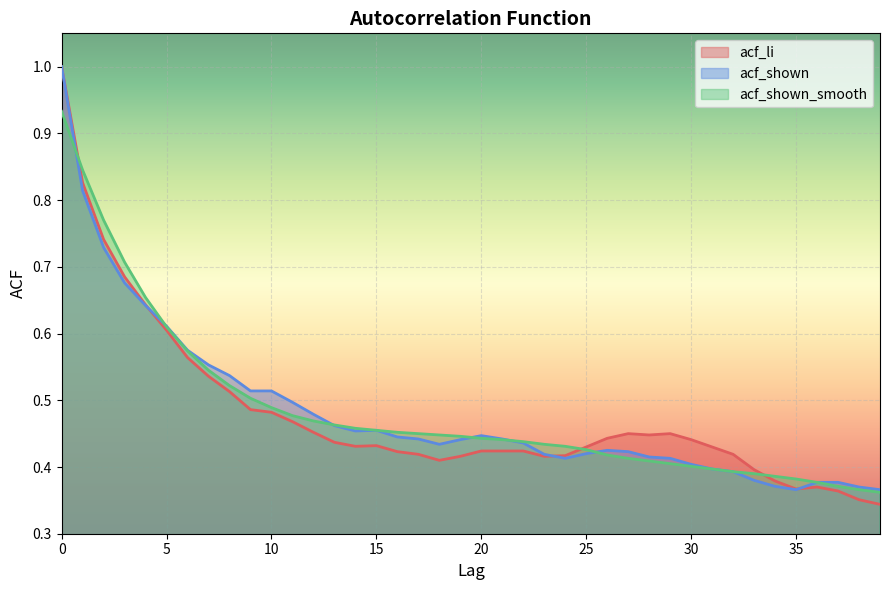

Reading left to right, transcribe all the data shown in this chart.

acf_li: 0=1.0	1=0.8	2=0.7	3=0.7	4=0.6	5=0.6	6=0.6	7=0.5	8=0.5	9=0.5	10=0.5	11=0.5	12=0.5	13=0.4	14=0.4	15=0.4	16=0.4	17=0.4	18=0.4	19=0.4	20=0.4	21=0.4	22=0.4	23=0.4	24=0.4	25=0.4	26=0.4	27=0.5	28=0.4	29=0.5	30=0.4	31=0.4	32=0.4	33=0.4	34=0.4	35=0.4	36=0.4	37=0.4	38=0.4	39=0.3
acf_shown: 0=1.0	1=0.8	2=0.7	3=0.7	4=0.6	5=0.6	6=0.6	7=0.6	8=0.5	9=0.5	10=0.5	11=0.5	12=0.5	13=0.5	14=0.5	15=0.5	16=0.4	17=0.4	18=0.4	19=0.4	20=0.4	21=0.4	22=0.4	23=0.4	24=0.4	25=0.4	26=0.4	27=0.4	28=0.4	29=0.4	30=0.4	31=0.4	32=0.4	33=0.4	34=0.4	35=0.4	36=0.4	37=0.4	38=0.4	39=0.4
acf_shown_smooth: 0=0.9	1=0.8	2=0.8	3=0.7	4=0.7	5=0.6	6=0.6	7=0.5	8=0.5	9=0.5	10=0.5	11=0.5	12=0.5	13=0.5	14=0.5	15=0.5	16=0.5	17=0.5	18=0.4	19=0.4	20=0.4	21=0.4	22=0.4	23=0.4	24=0.4	25=0.4	26=0.4	27=0.4	28=0.4	29=0.4	30=0.4	31=0.4	32=0.4	33=0.4	34=0.4	35=0.4	36=0.4	37=0.4	38=0.4	39=0.4